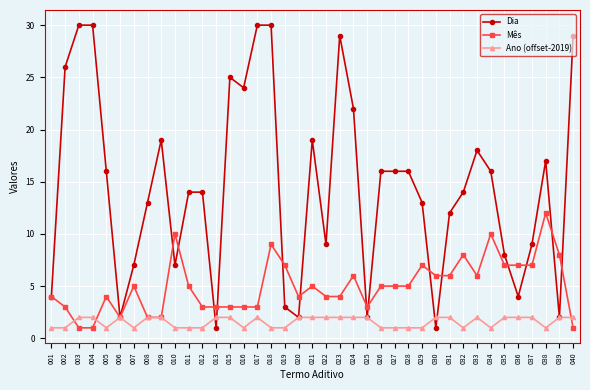

What is the spread (max minus min) of values at 015?

23